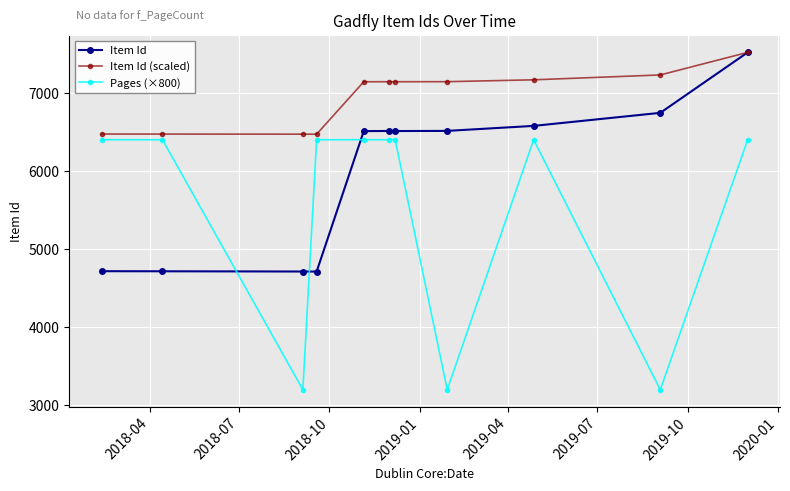

True or false: Item Id and Pages (×800) cross at least once.

True